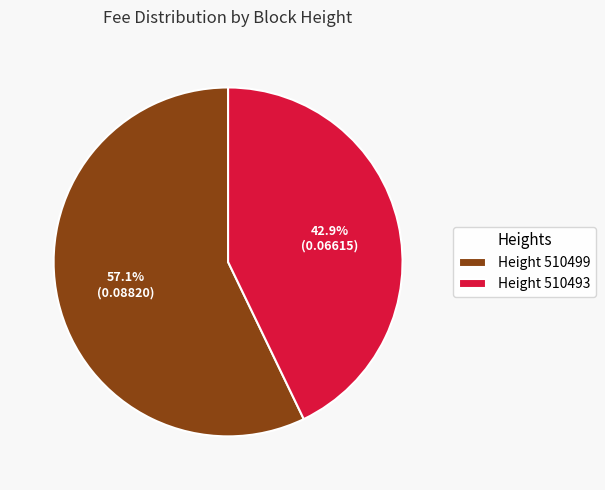

How many slices are in this pie chart?

2